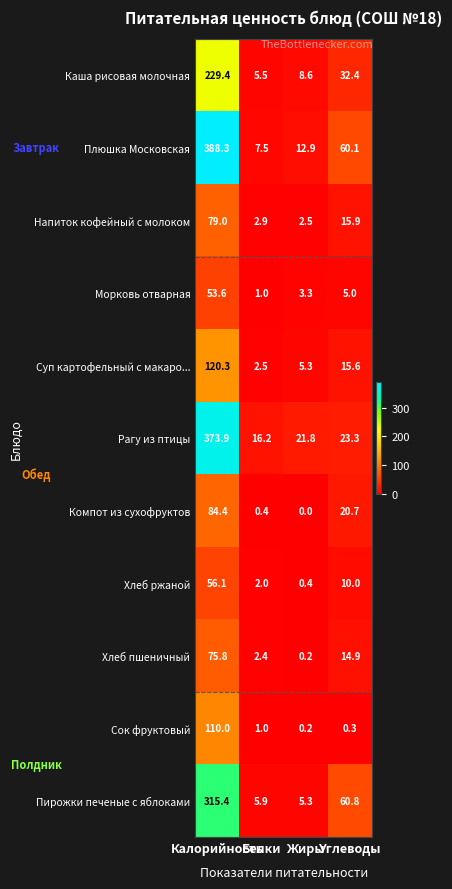

Which series has the largest total across all categories?

Плюшка Московская